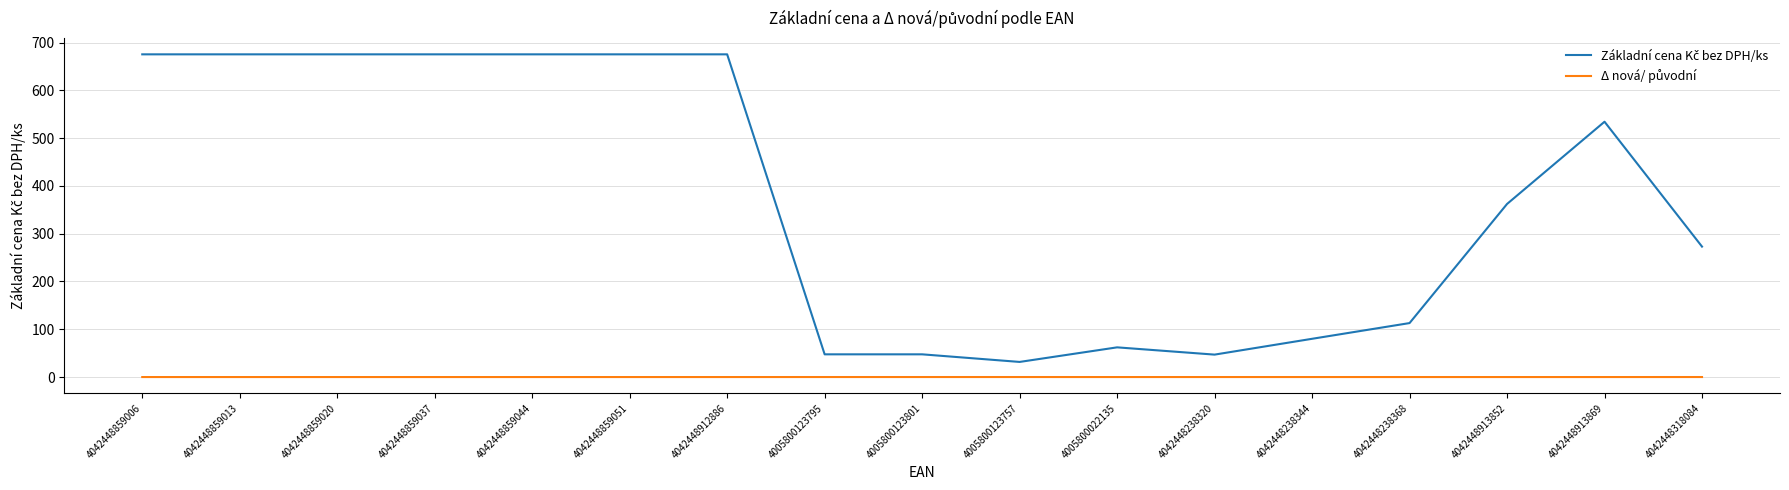

Between 4042448859037 and 4005800123795, which series saw the biggest shift?

Základní cena Kč bez DPH/ks